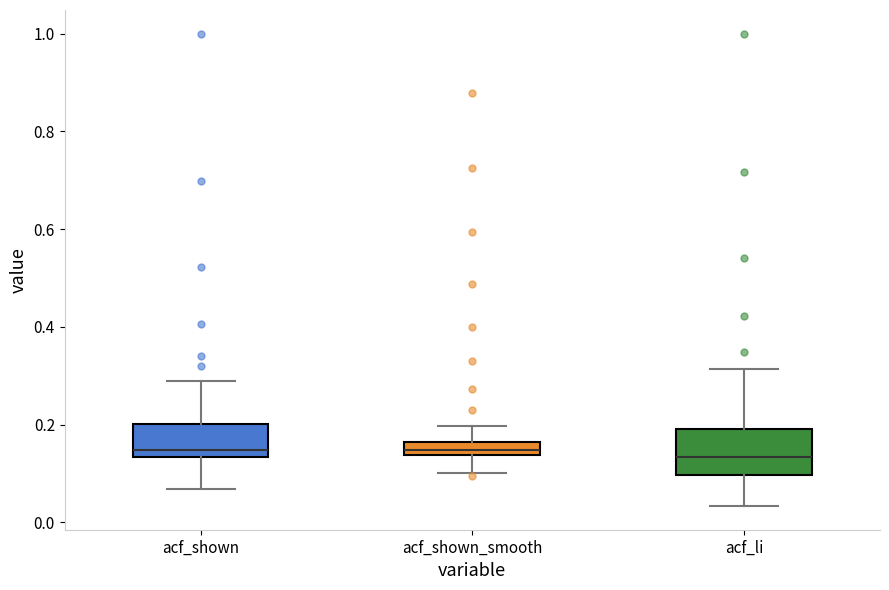

Comparing the boxes themselves (not the whiskers), which one is the tallest?

acf_li